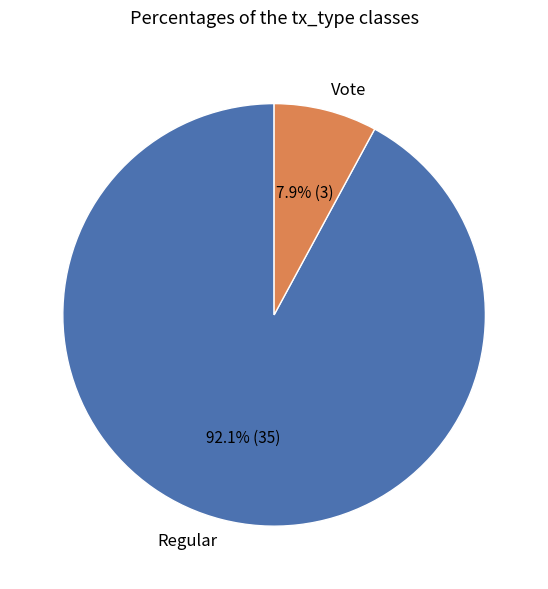

Does any single category account for the majority?

Yes